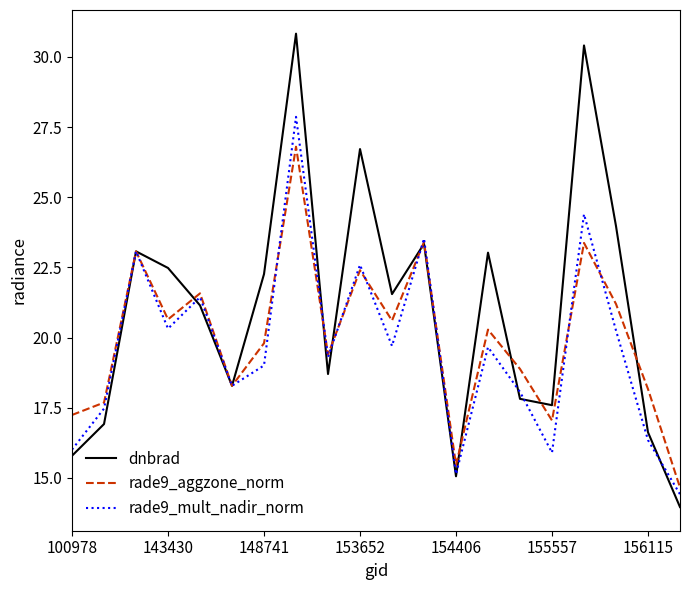

What is the highest value of the dnbrad series?

30.8